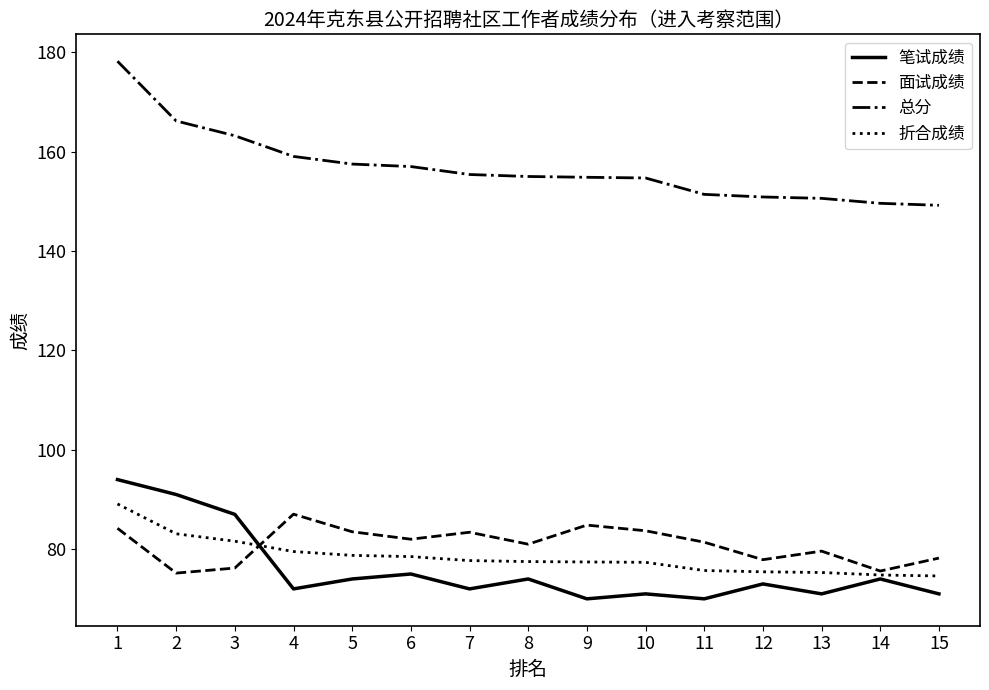

True or false: 总分 has a value of 155.4 at 7.

True